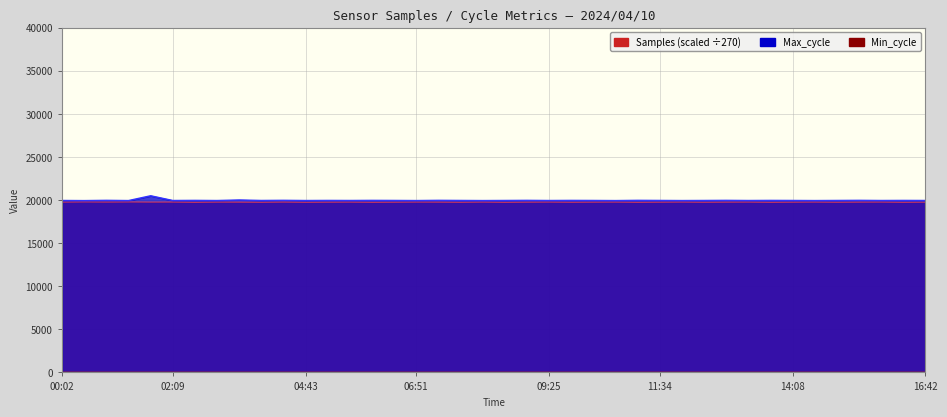

Reading left to right, extract all data points from this chart.

Samples: 19754.8	19771.1	19757.9	19769.3	19757.7	19759.9	19736.9	19756.0	19752.0	19741.5	19759.2	19740.3	19750.1	19756.3	19739.4	19747.5	19759.5	19753.7	19741.2	19758.7	19738.3	19751.0	19759.6	19742.7	19752.6	19758.4	19737.3	19749.8	19760.1	19743.3	19753.3	19759.0	19738.0	19750.4	19759.5	19743.8	19753.9	19759.6	19738.6	19751.1
Max_cycle: 19944.0	19930.0	19960.0	19934.0	20490.0	19942.0	19955.0	19938.0	20001.0	19945.0	19962.0	19939.0	19950.0	19943.0	19956.0	19948.0	19935.0	19960.0	19947.0	19934.0	19945.0	19958.0	19941.0	19953.0	19946.0	19933.0	19960.0	19948.0	19935.0	19945.0	19958.0	19941.0	19953.0	19946.0	19934.0	19947.0	19960.0	19942.0	19951.0	19944.0